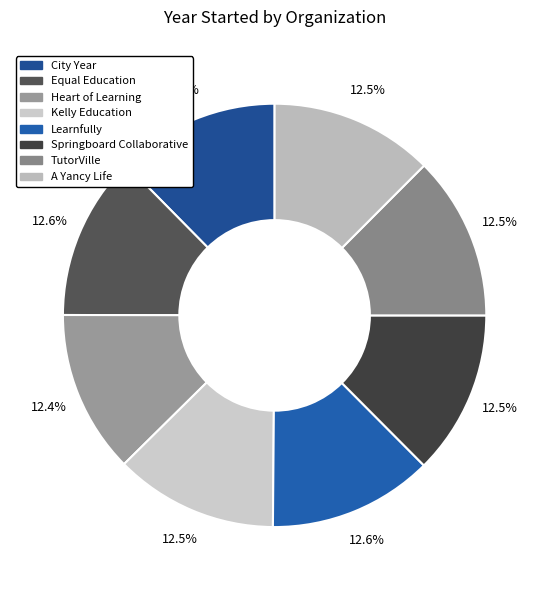

How many segments does this pie chart have?

8